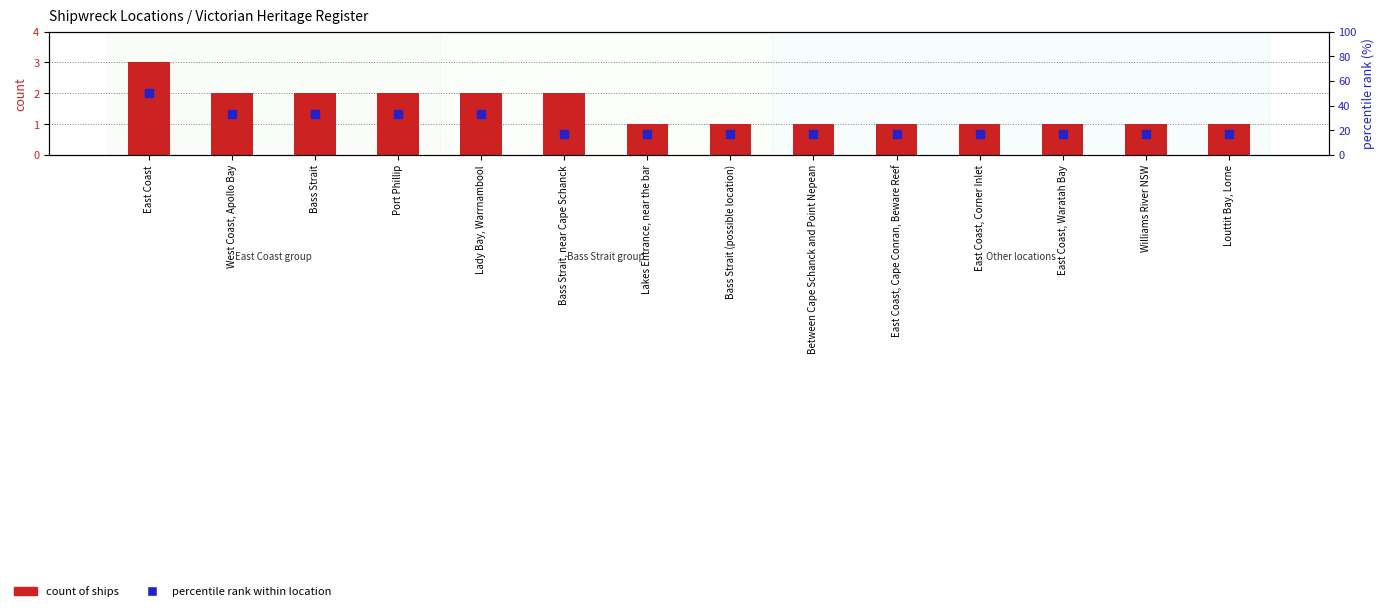

What are all the series names shown in the legend?

count of ships, percentile rank within location